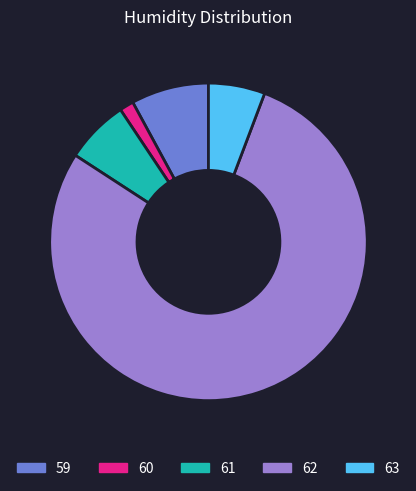

How many segments does this pie chart have?

5